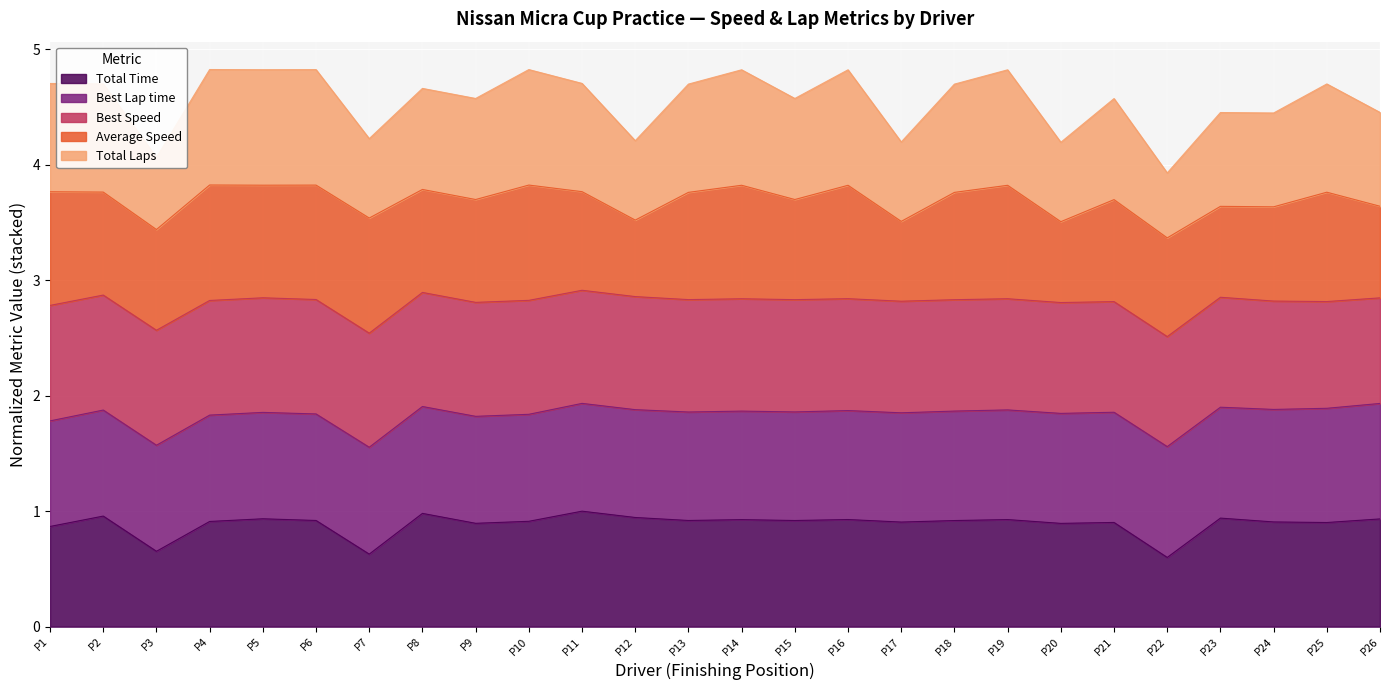

What is the minimum value for Total Time?

0.6